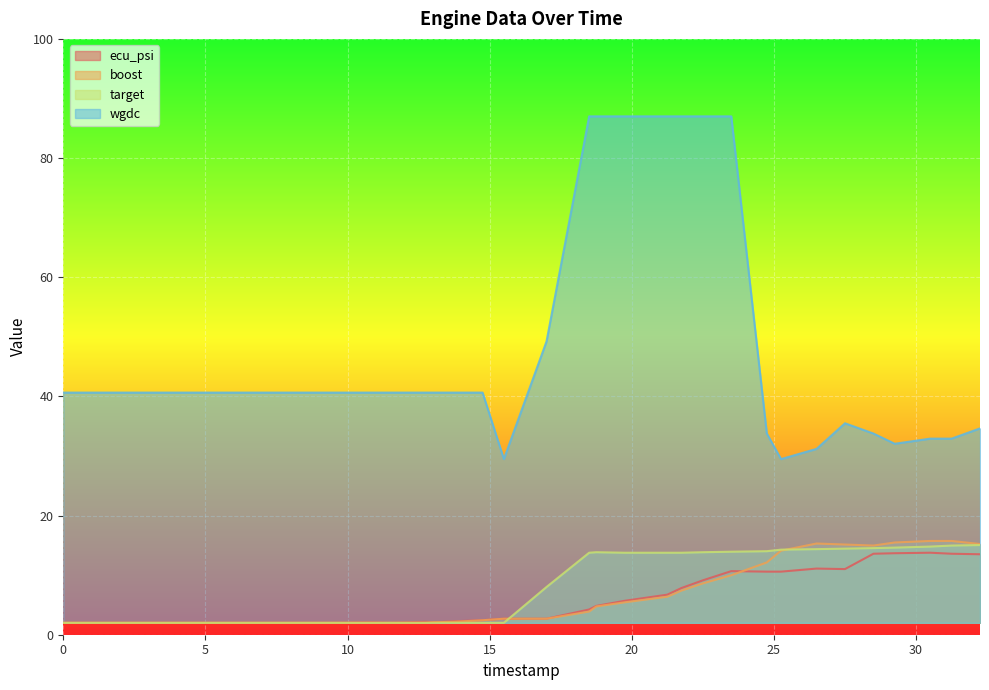

What are all the series names shown in the legend?

ecu_psi, boost, target, wgdc